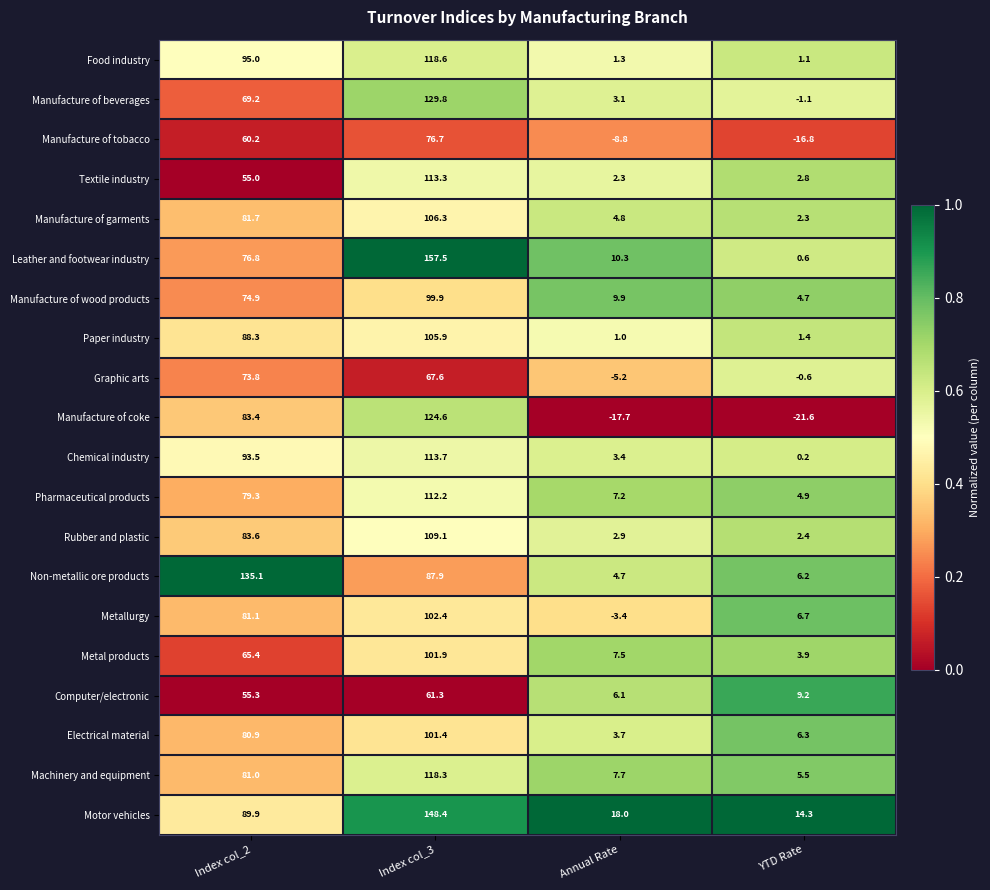

Is it true that Manufacture of beverages equals 129.8 at Index col_3?

True